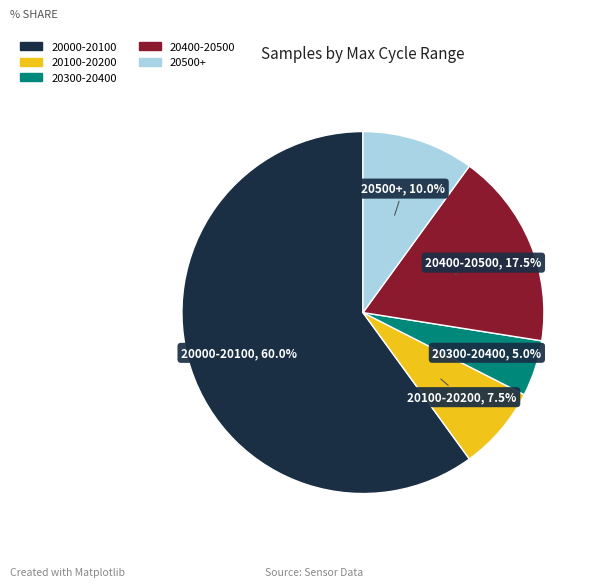

Is there a majority slice in this chart?

Yes